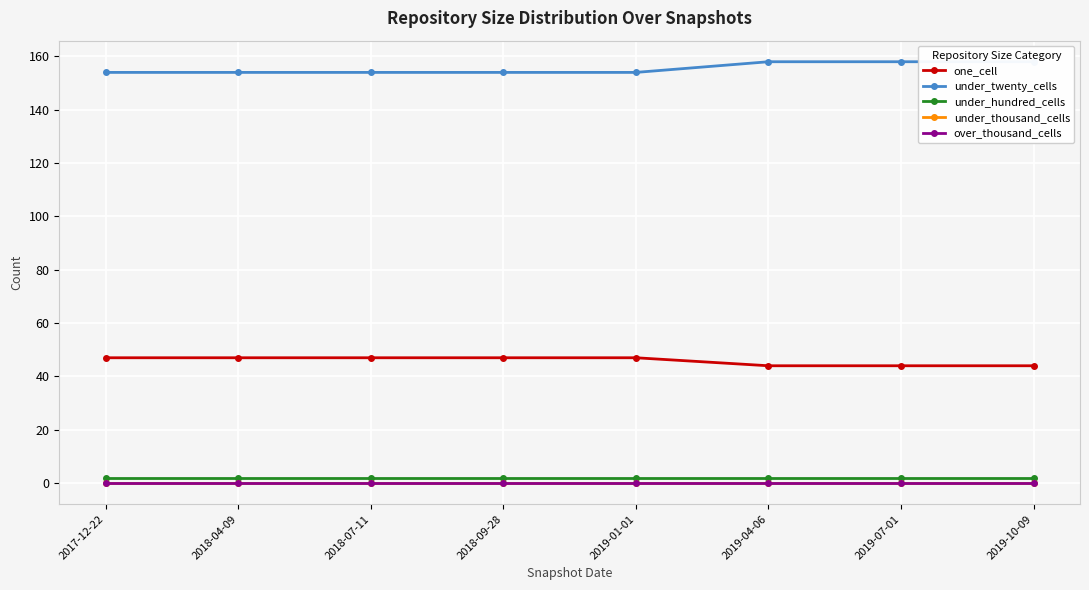

Reading left to right, what are all the values shown in this chart?

one_cell: 47	47	47	47	47	44	44	44
under_twenty_cells: 154	154	154	154	154	158	158	158
under_hundred_cells: 2	2	2	2	2	2	2	2
under_thousand_cells: 0	0	0	0	0	0	0	0
over_thousand_cells: 0	0	0	0	0	0	0	0